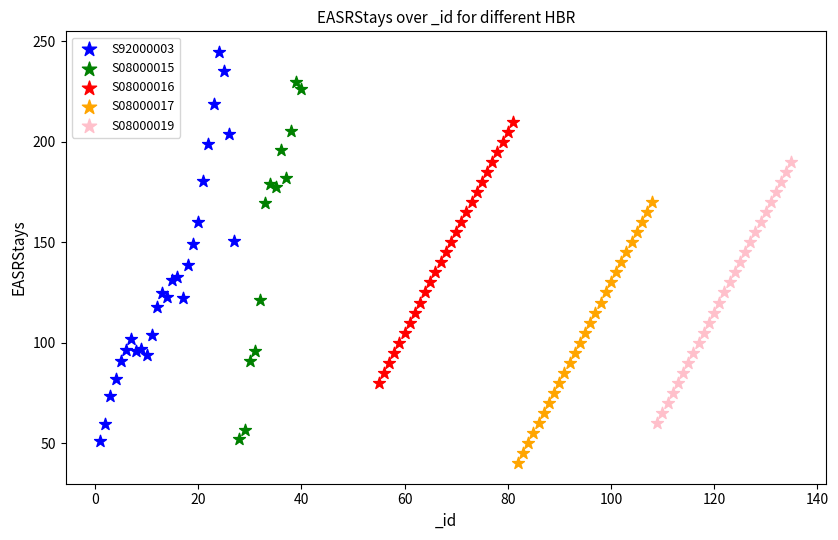

Which series reaches the maximum Y coordinate?

S92000003